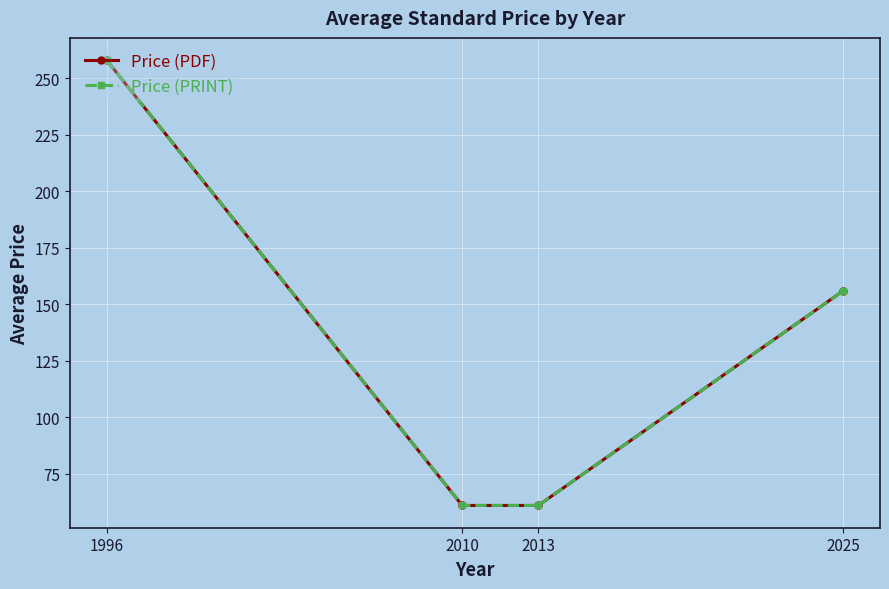

Is this an area chart (filled region under the line)?

No